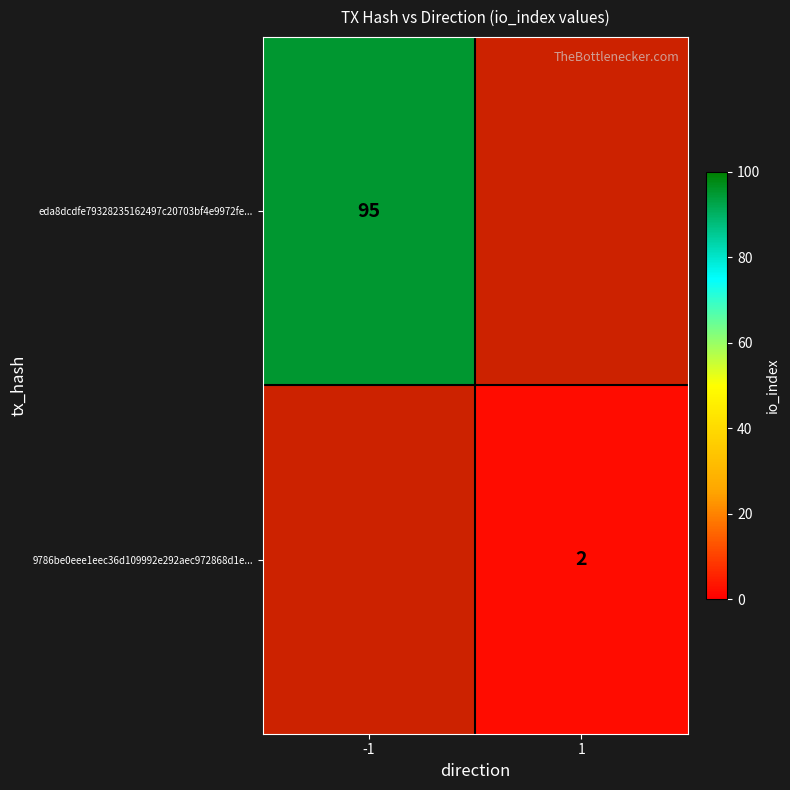

List the series in order of their peak value, highest first.

eda8dcdfe79328235162497c20703bf4e9972fe..., 9786be0eee1eec36d109992e292aec972868d1e...